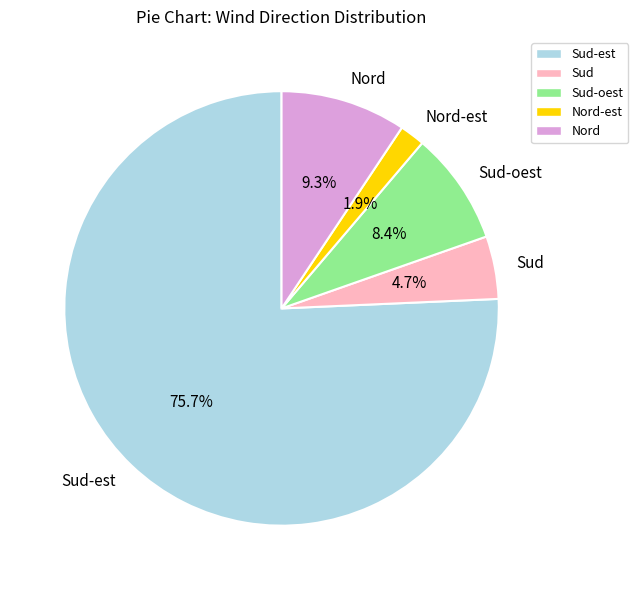

How many slices are in this pie chart?

5